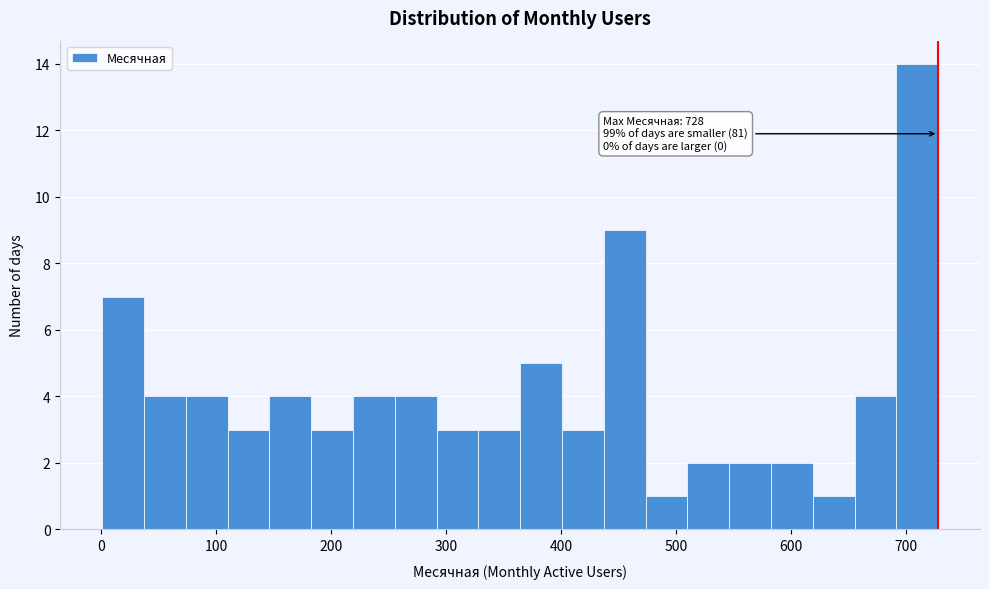

Around what value on the x-axis is the tallest bar? Give the approximate position of its centre, as read against the axis.

710